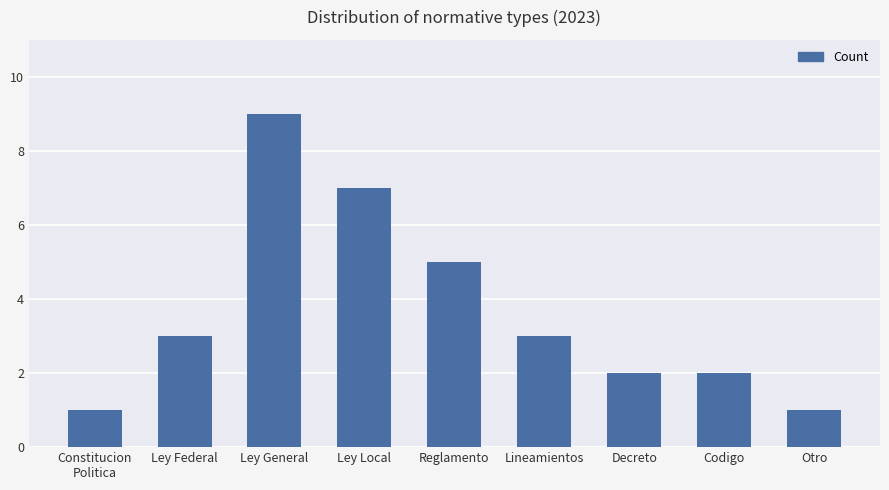

What is the average value?

4